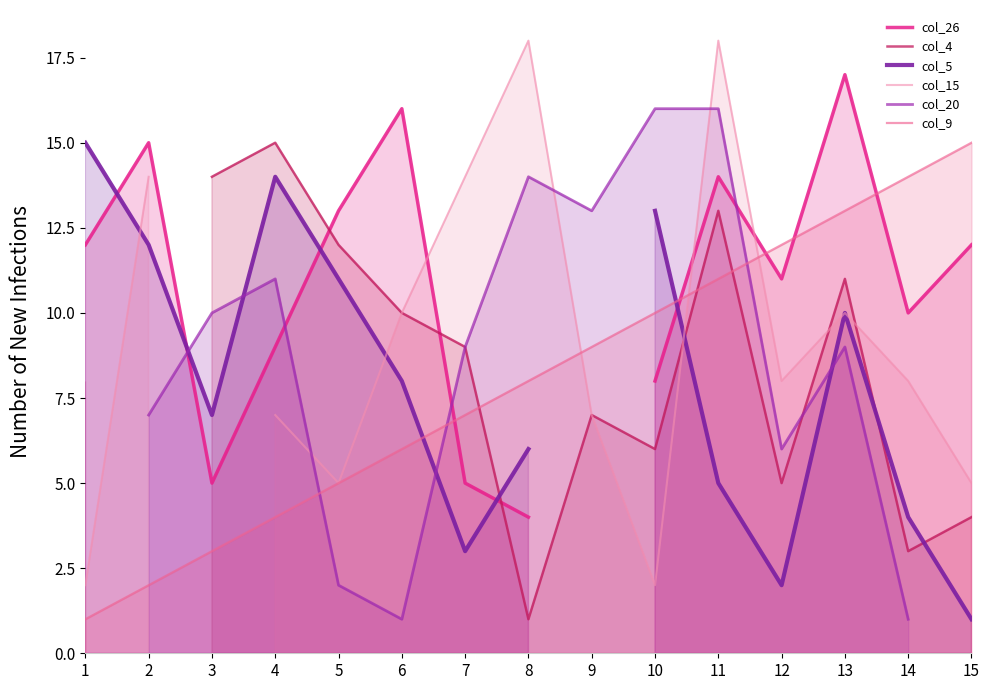

At 4, list the series in order from smallest to largest.

col_9, col_15, col_26, col_20, col_5, col_4